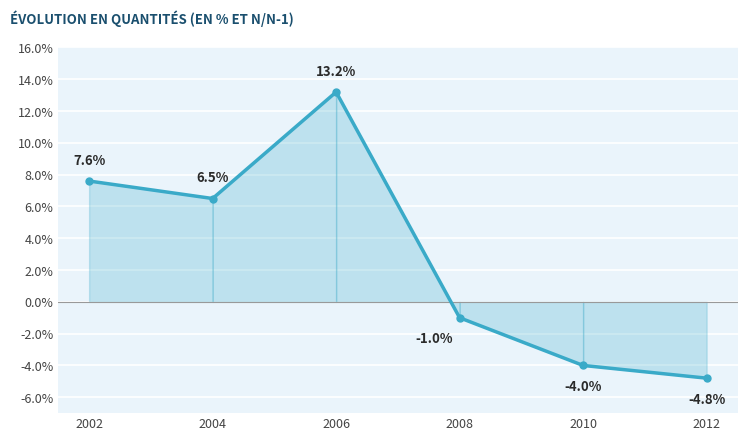

What is the sum of all values?

17.5